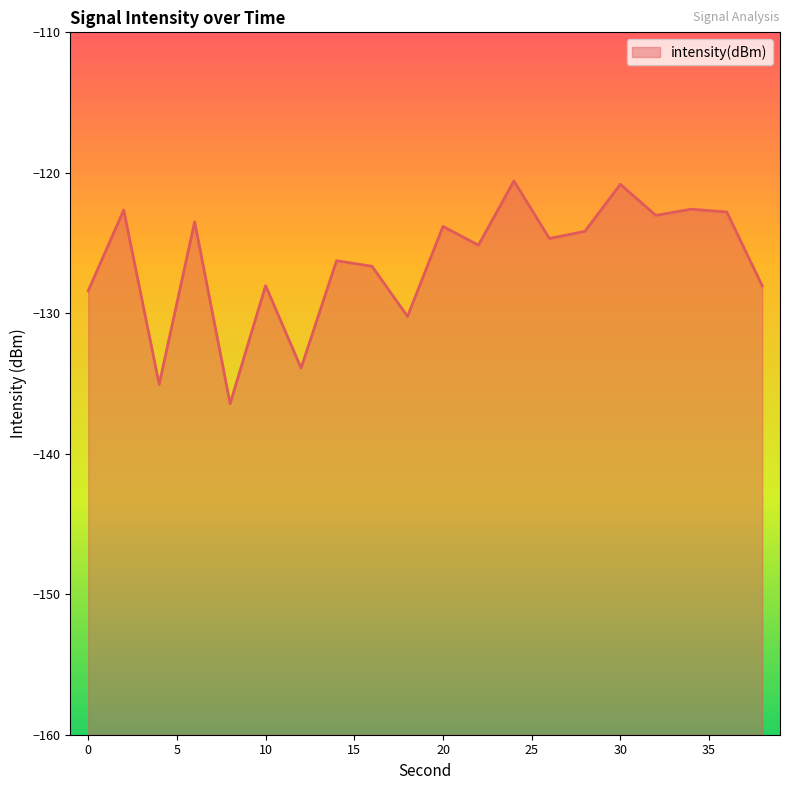

What is the sum of all values?

-2526.7